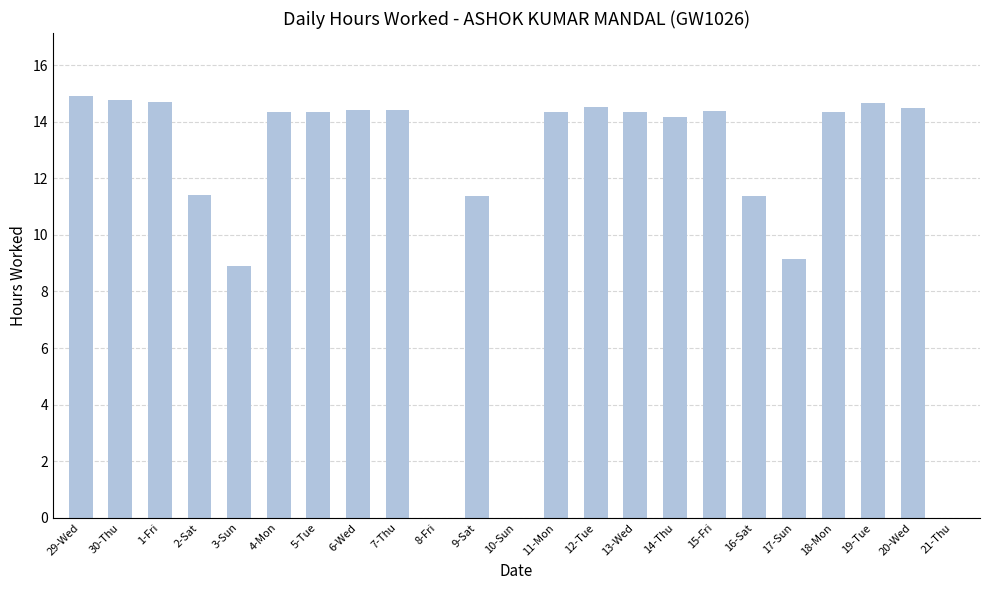

Count the number of data series in this chart.

1